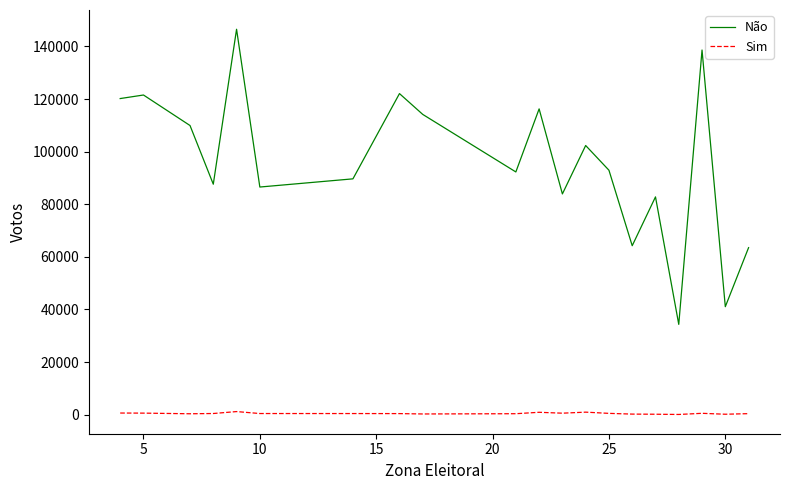

True or false: Sim and Não cross at least once.

False